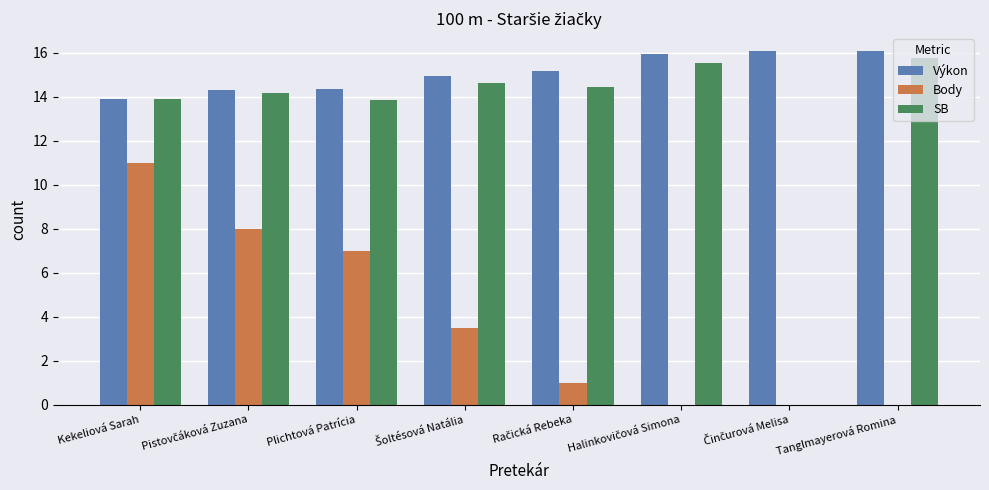

Are the bars grouped side by side (vs. stacked)?

Yes